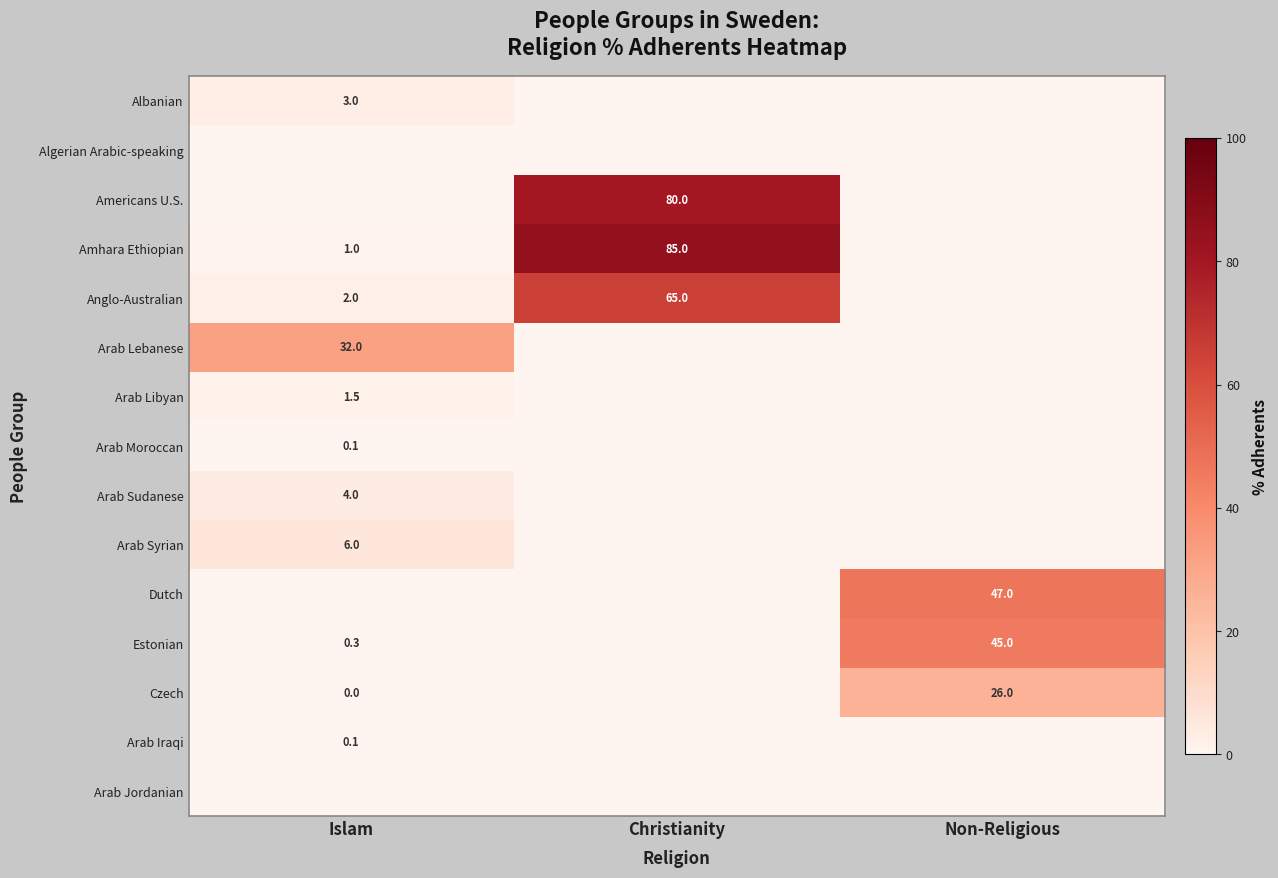

True or false: Albanian has a value of 1.0 at Non-Religious.

False